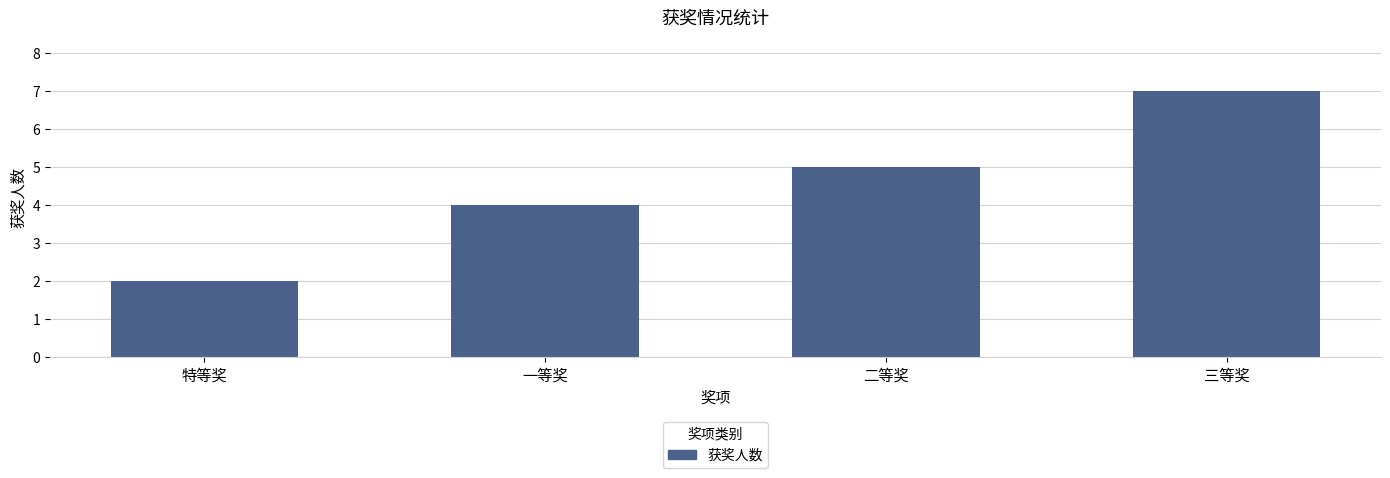

What is the difference between the maximum and minimum values?

5